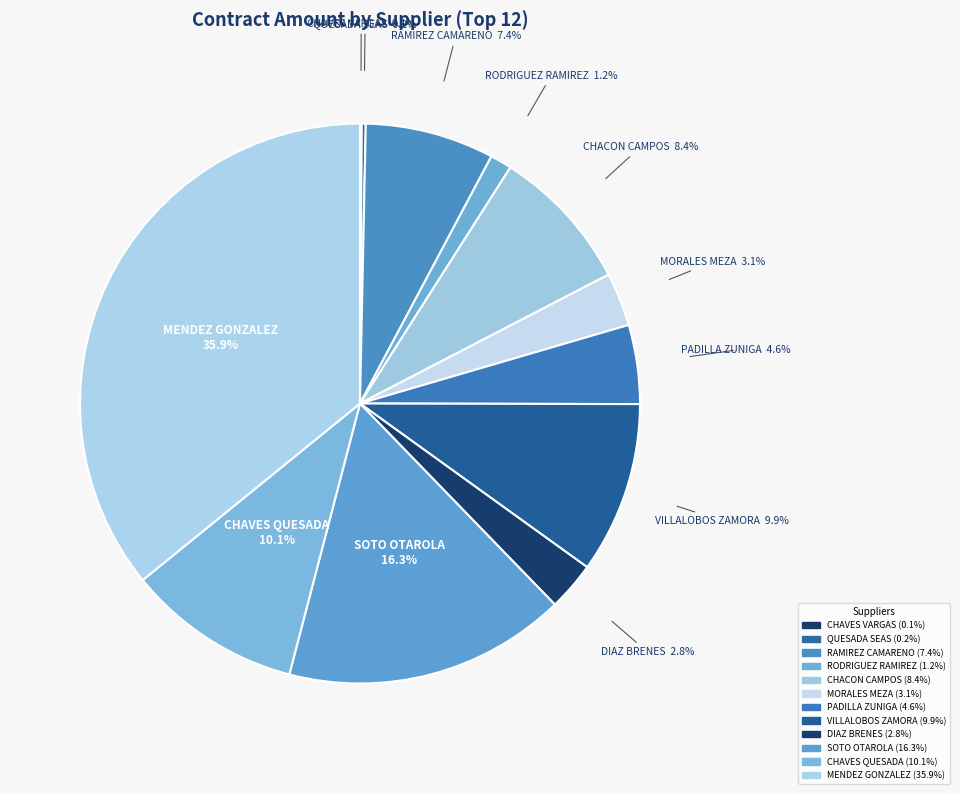

What is the largest slice in the pie chart?

MENDEZ GONZALEZ